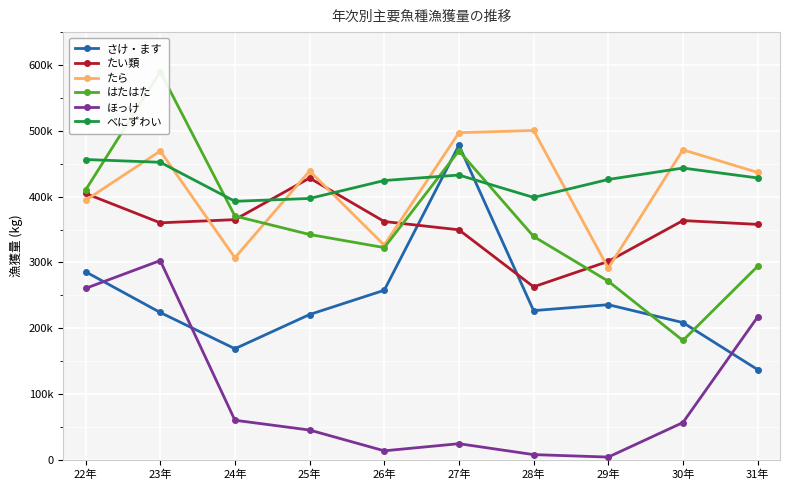

Reading right to left, transcribe all the data shown in this chart.

さけ・ます: 137218	208626	235840	226838	478067	257760	220885	168923	224004	285860
たい類: 357856	363662	301667	262984	349616	362192	428272	365061	360229	404860
たら: 436810	471148	291357	500570	497165	326328	439046	307125	469339	394281
はたはた: 294113	181447	271532	339501	469673	322548	342521	370557	589857	410050
ほっけ: 217121	56752	4301	8040	24635	13814	45379	60262	302887	260628
べにずわい: 428400	443464	426092	398790	432833	424500	397248	392912	452231	456413